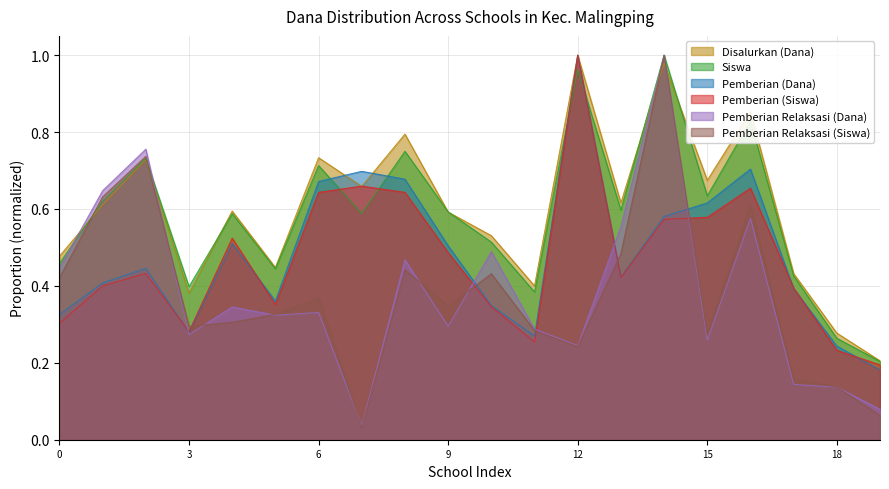

How many times do Pemberian (Dana) and Pemberian Relaksasi (Siswa) cross each other?

5